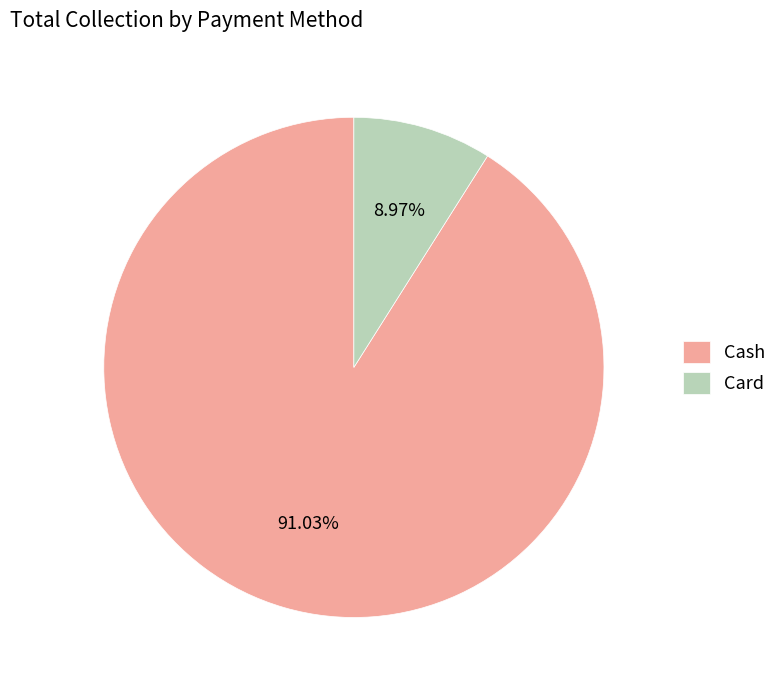

The Card slice represents 9% of the pie. True or false?

True